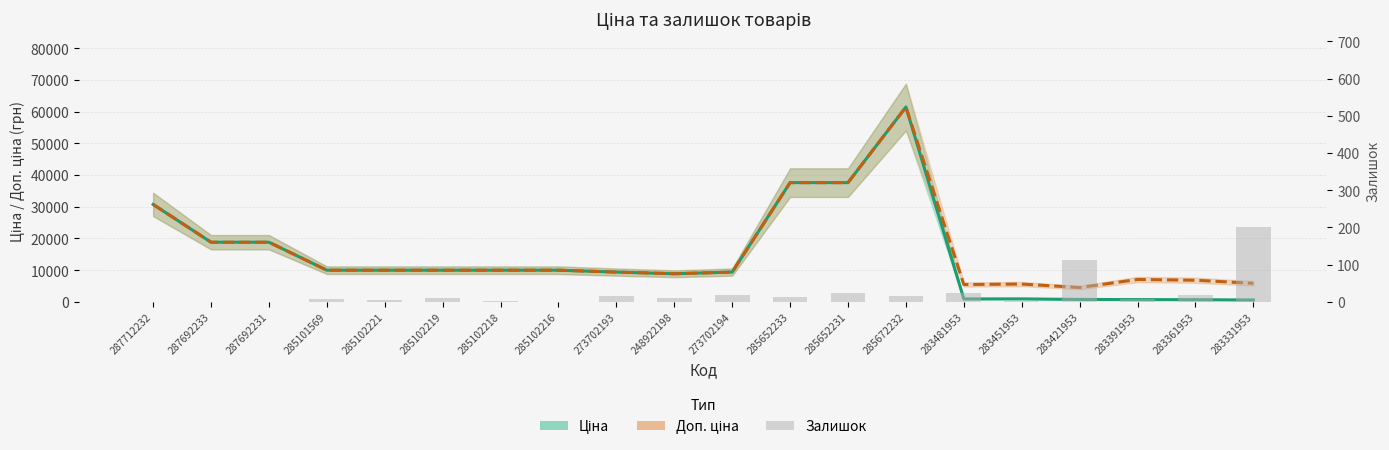

What position from the right is 285652231?

8